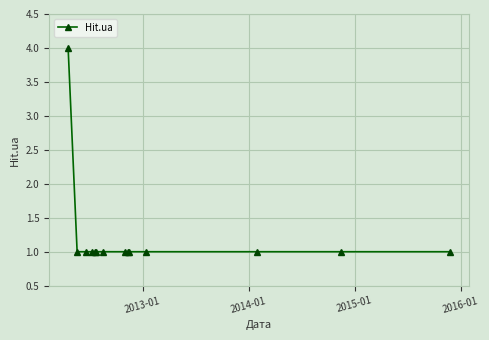

What is the greatest value displayed?

4